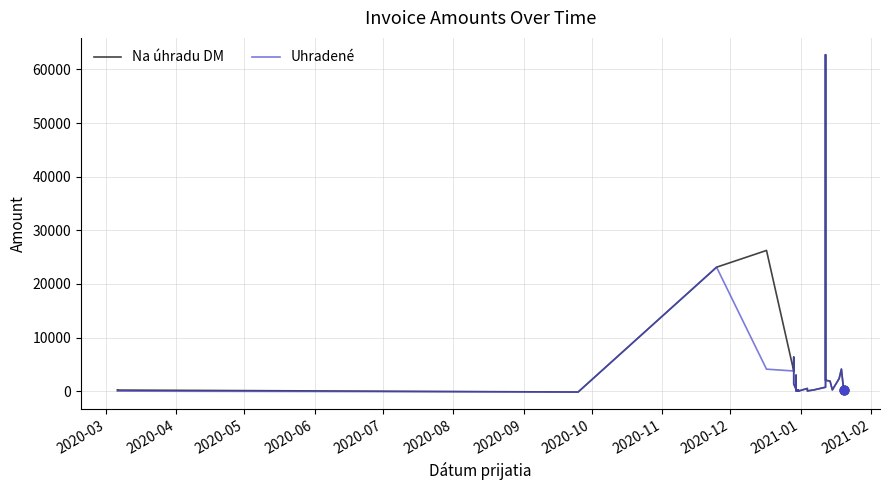

Which series contains the lowest Y value?

Na úhradu DM